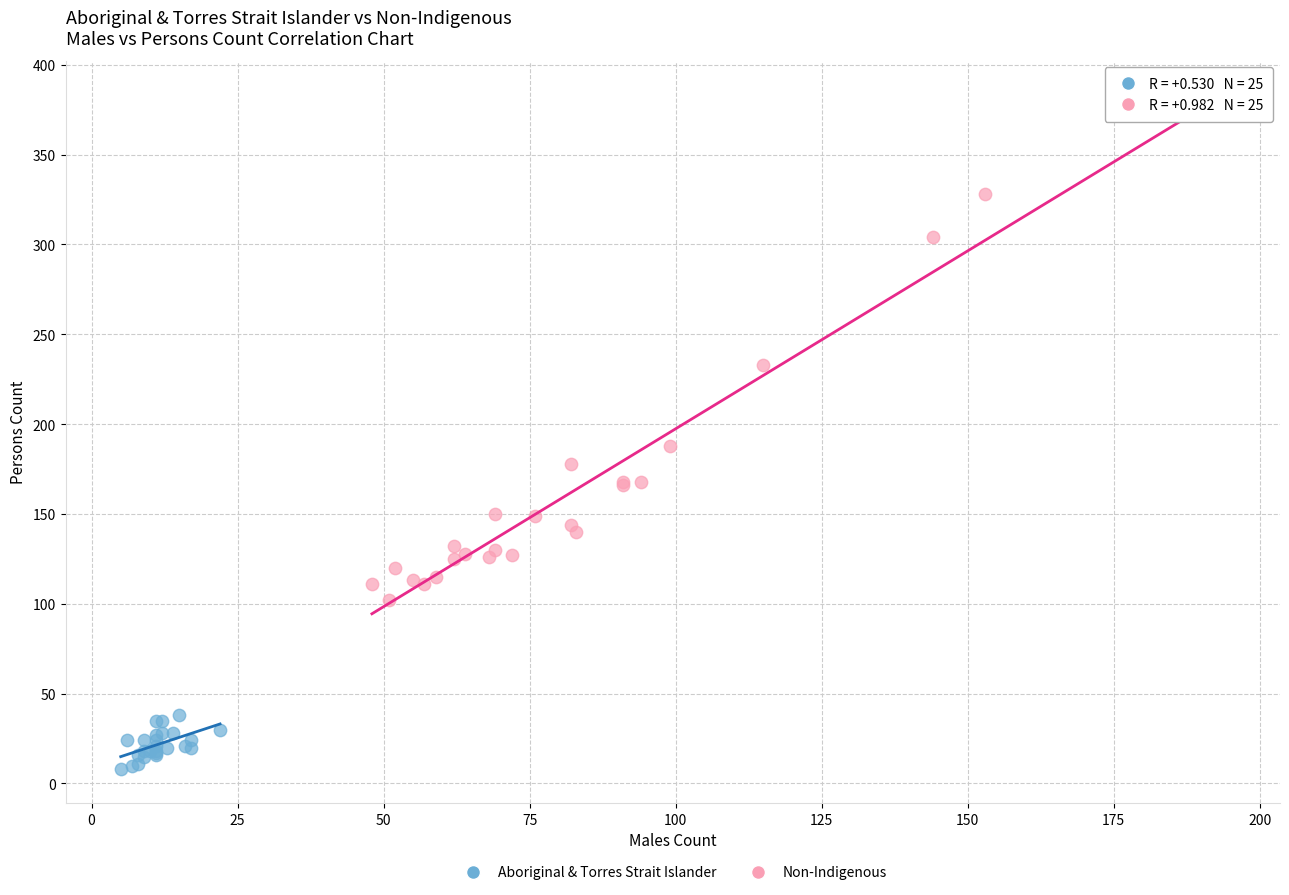

Which series reaches the maximum Y coordinate?

Non-Indigenous